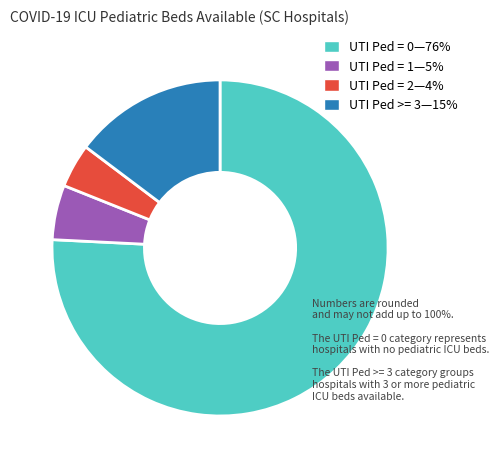

Rank the categories by value from lowest to highest.

UTI Ped = 2—4%, UTI Ped = 1—5%, UTI Ped >= 3—15%, UTI Ped = 0—76%